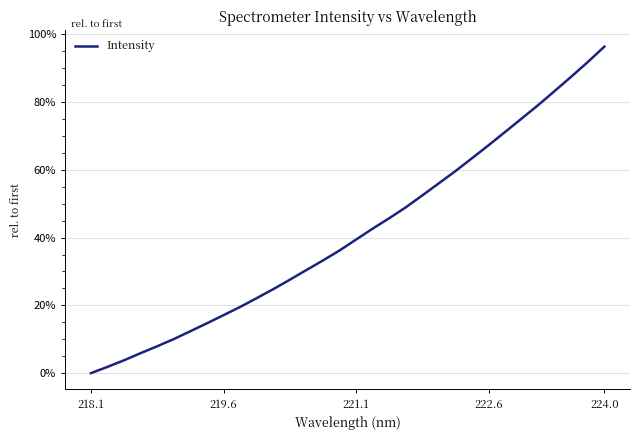

What is the maximum value shown in the chart?

96.3